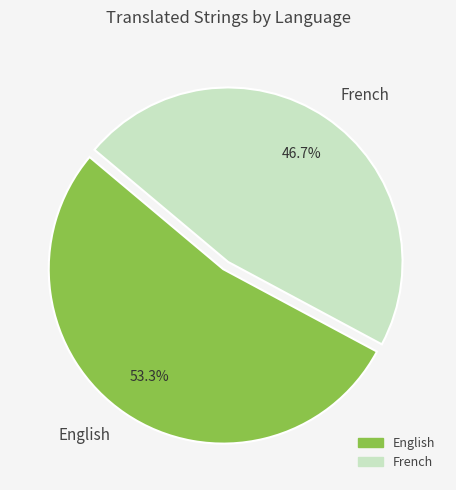

True or false: English accounts for 43% of the total.

False